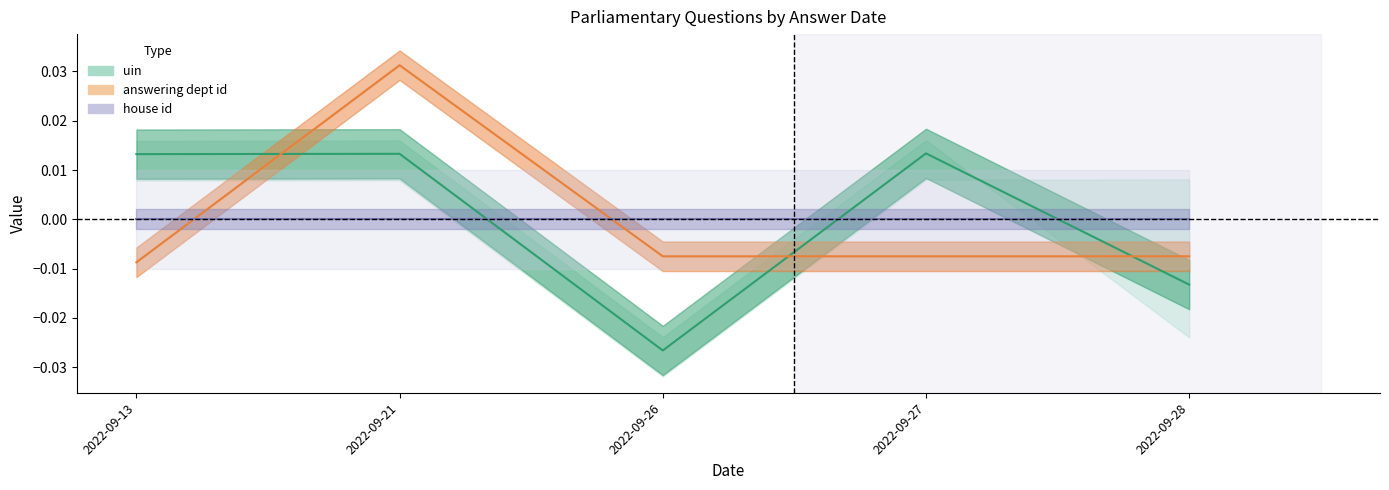

Reading left to right, list all the values displayed in this chart.

uin: 2022-09-13=0.0	2022-09-21=0.0	2022-09-26=-0.0	2022-09-27=0.0	2022-09-28=-0.0
answering dept id: 2022-09-13=-0.0	2022-09-21=0.0	2022-09-26=-0.0	2022-09-27=-0.0	2022-09-28=-0.0
house id: 2022-09-13=0.0	2022-09-21=0.0	2022-09-26=0.0	2022-09-27=0.0	2022-09-28=0.0